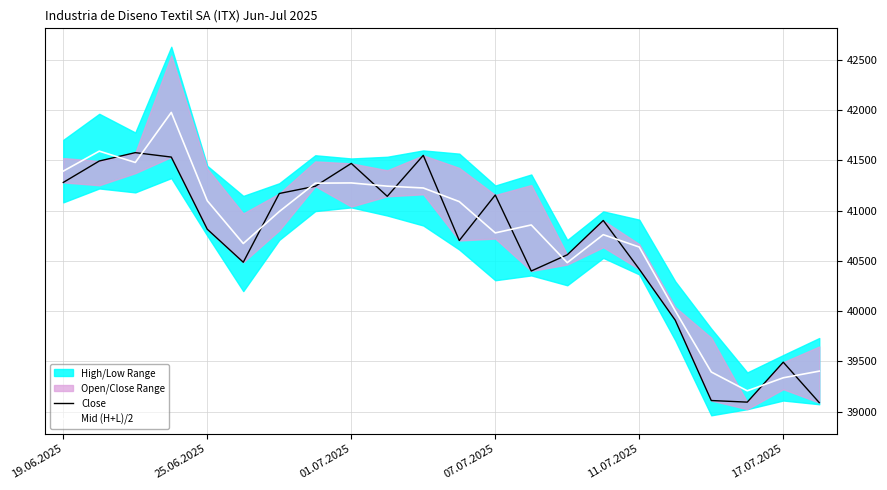

Reading left to right, what are all the values shown in this chart?

Close: 41279.0	41492.0	41575.0	41531.0	40814.0	40486.0	41169.0	41241.0	41468.0	41141.0	41548.0	40702.0	41154.0	40399.0	40560.0	40901.0	40417.0	39910.0	39112.0	39096.0	39493.0	39091.0
Mid (H+L)/2: 41391.5	41590.0	41477.5	41974.5	41097.0	40672.0	40989.5	41271.5	41274.0	41242.0	41224.0	41088.5	40777.5	40856.5	40482.0	40760.0	40637.0	40003.0	39395.5	39208.5	39338.0	39404.0